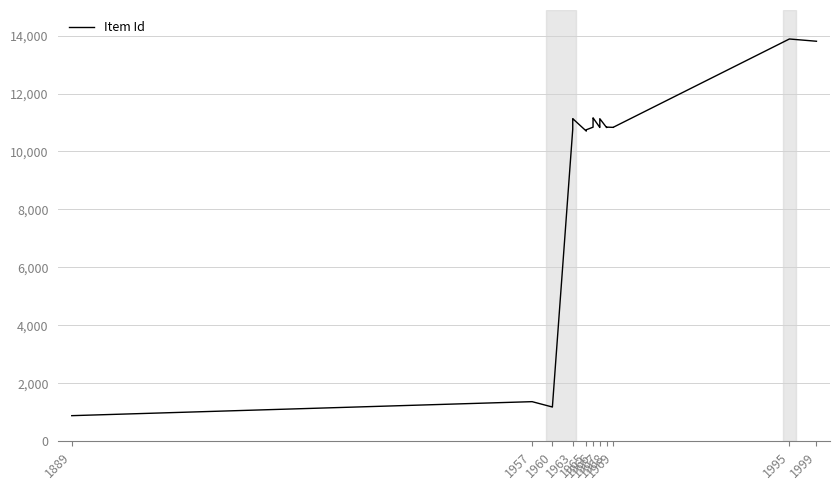

At which category does the data reach its first local peak?

1957